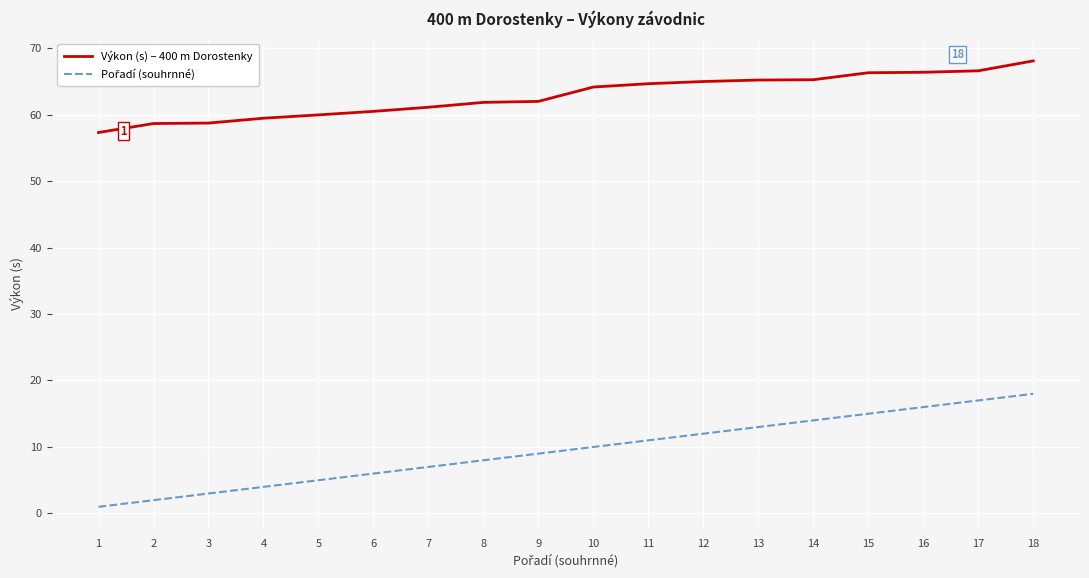

What is the difference between the Výkon (s) – 400 m Dorostenky values at 17 and 3?

7.9